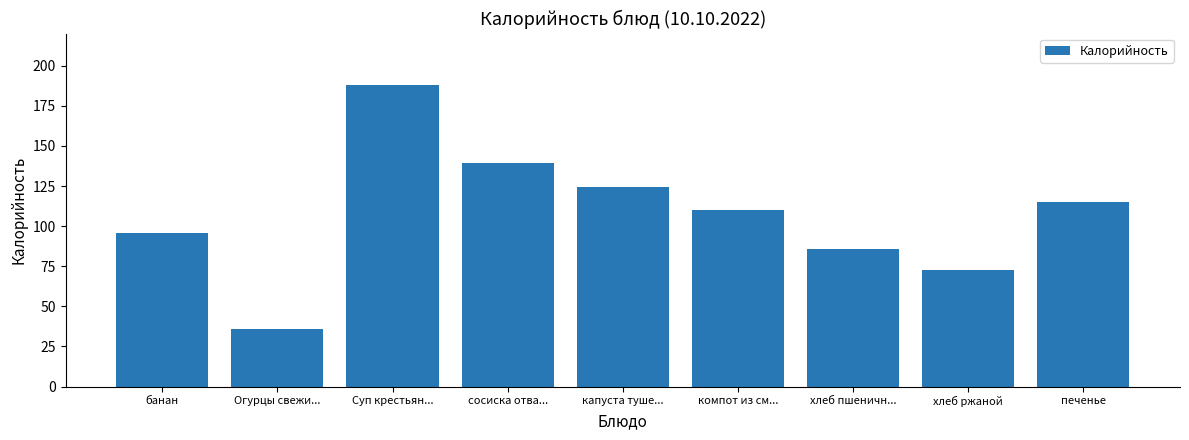

Count the number of categories in the chart.

9